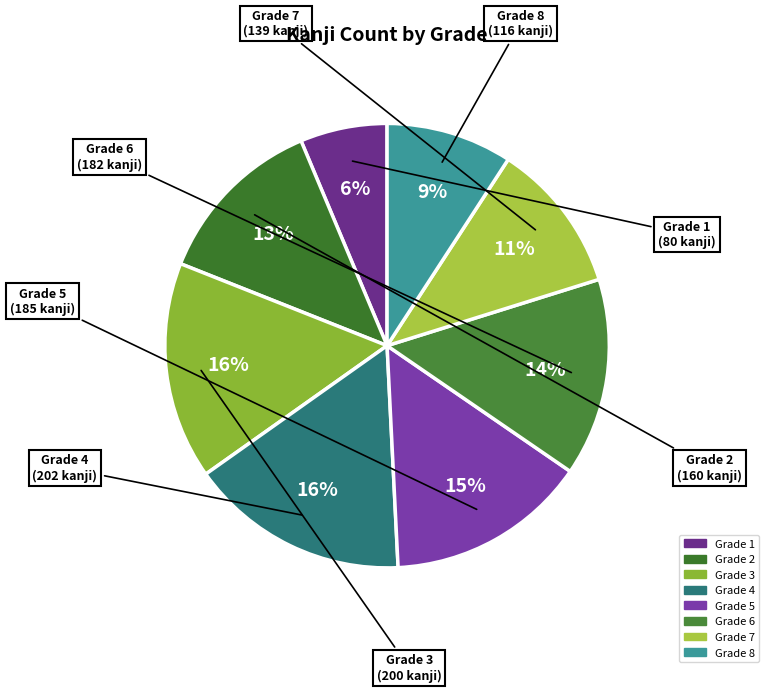

Which category has the smallest portion of the pie?

1